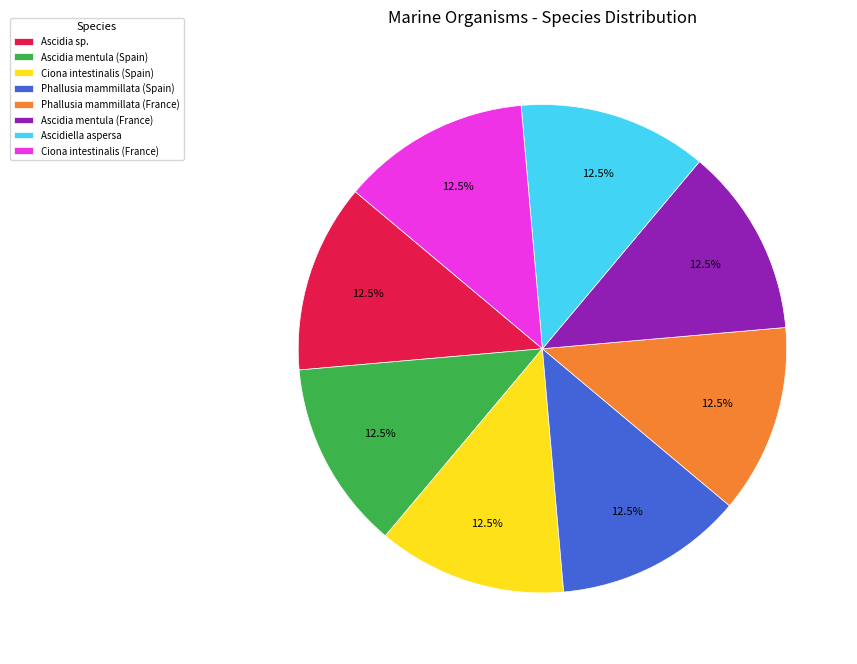

Approximately how many times larger is the value at Ascidia mentula (France) compared to Phallusia mammillata (France)?

1.0